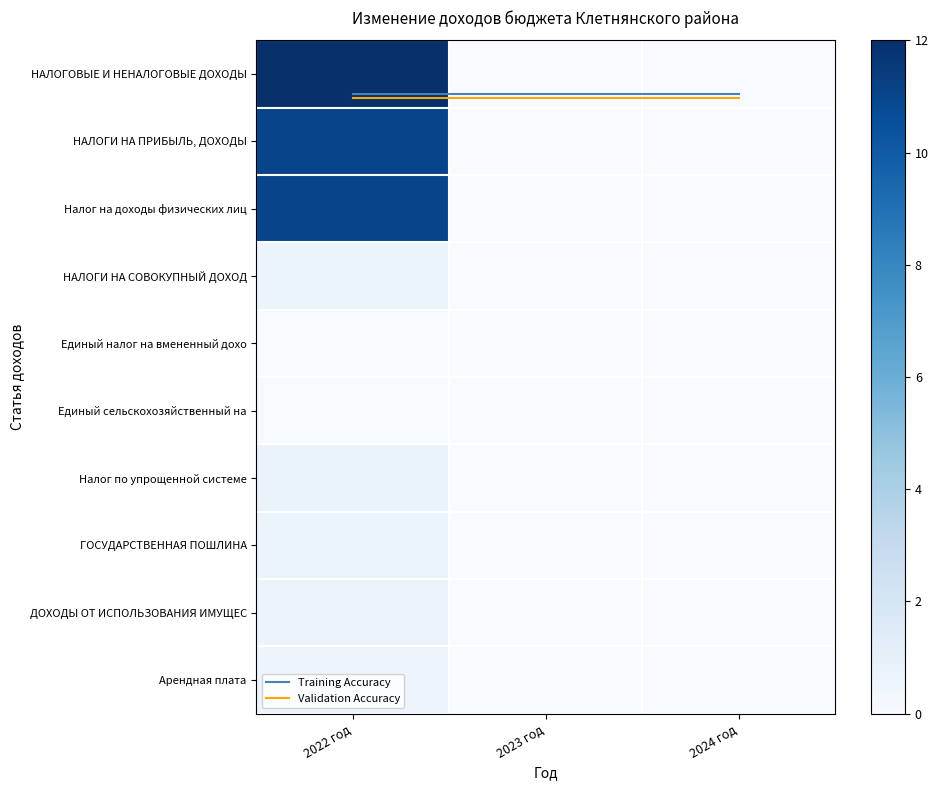

List the labels in order of Налог на доходы физических лиц value, smallest first.

2023 год, 2024 год, 2022 год